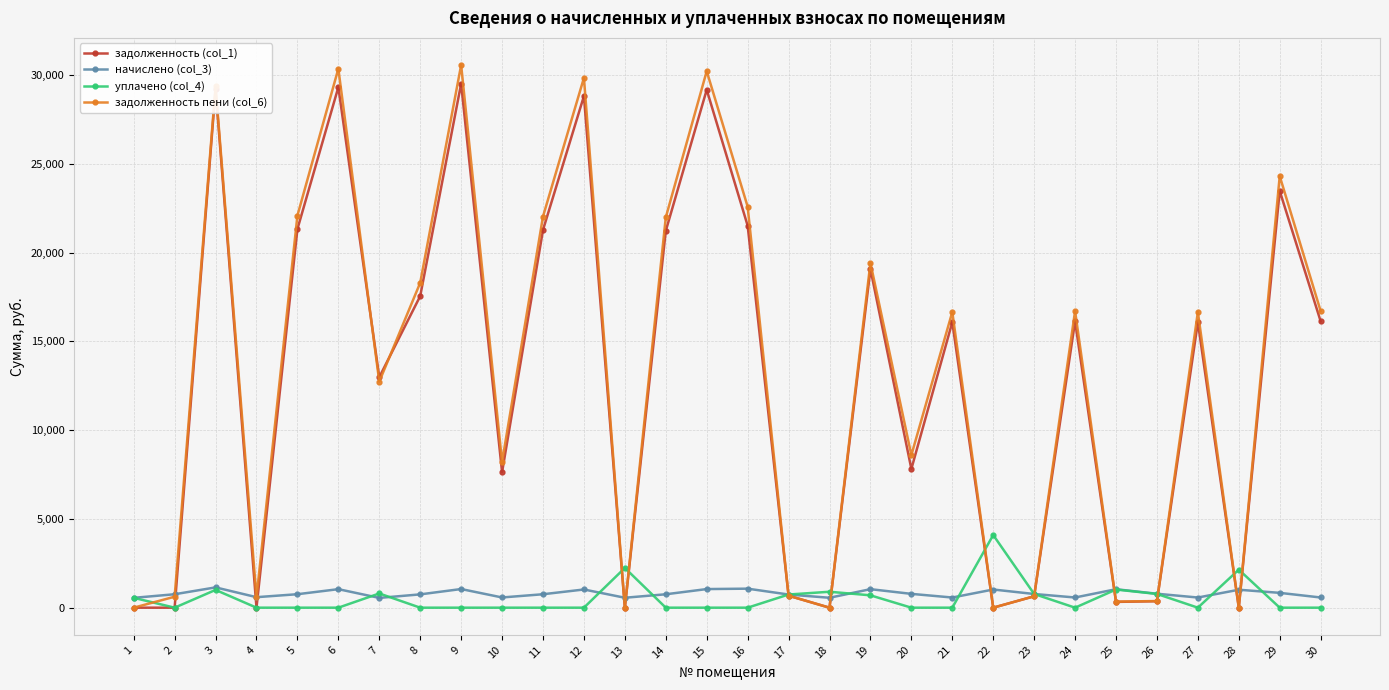

In задолженность (col_1), how many points are higher than both neighbors (excluding endpoints)?

10